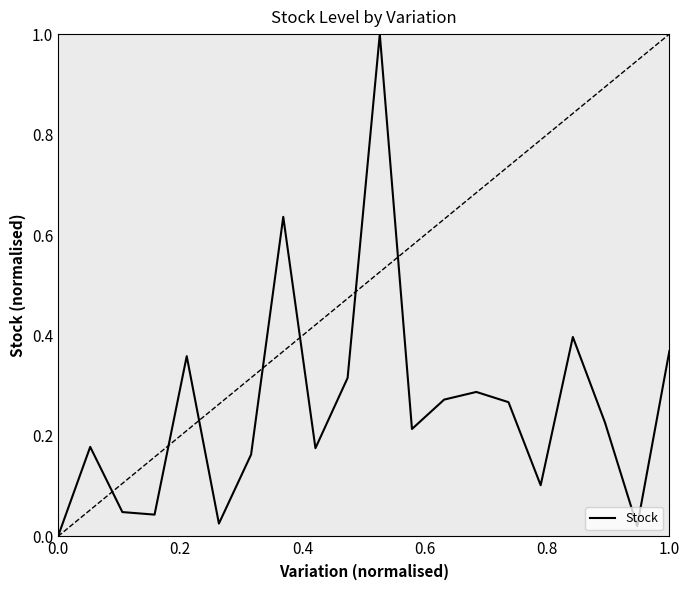

What is the greatest value displayed?

1.0